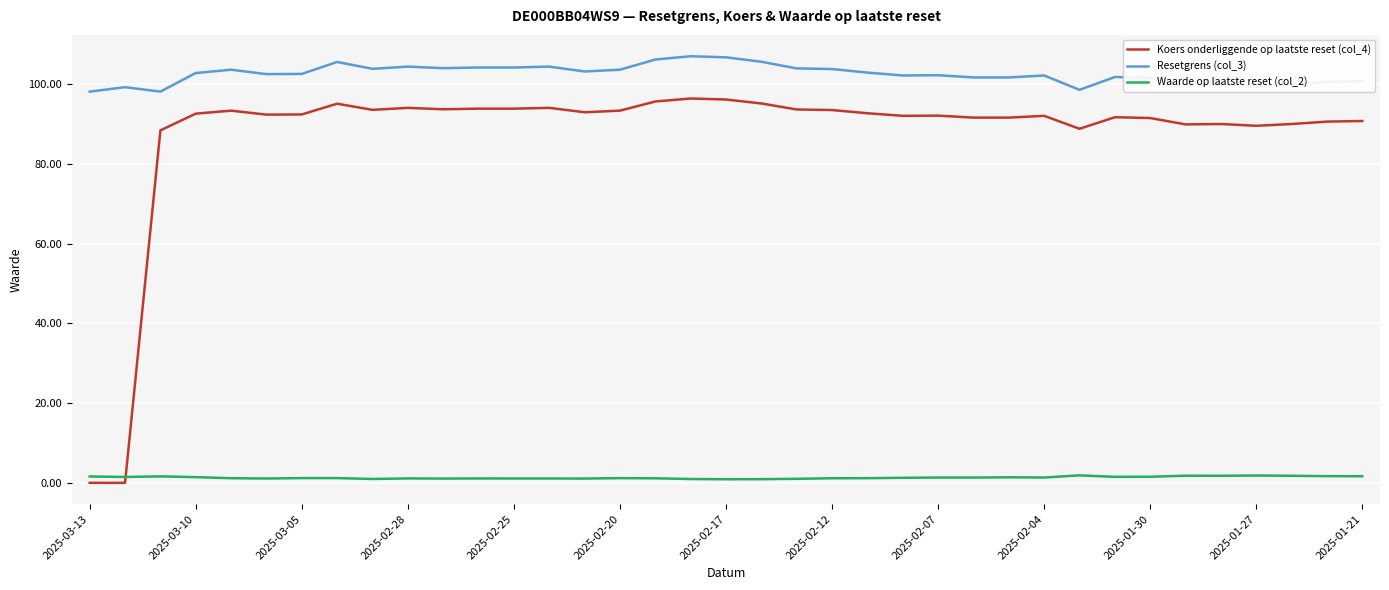

Which series has the largest total across all categories?

Resetgrens (col_3)